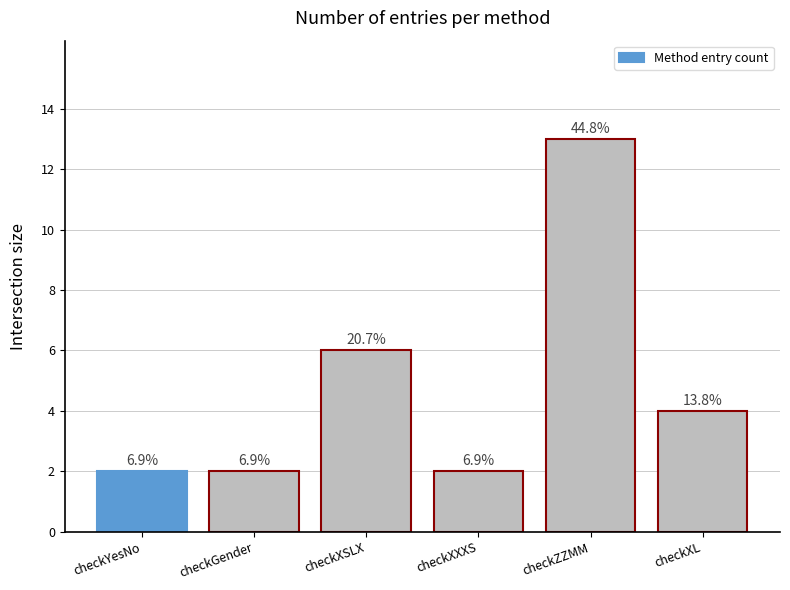

Reading left to right, transcribe all the data shown in this chart.

2	2	6	2	13	4